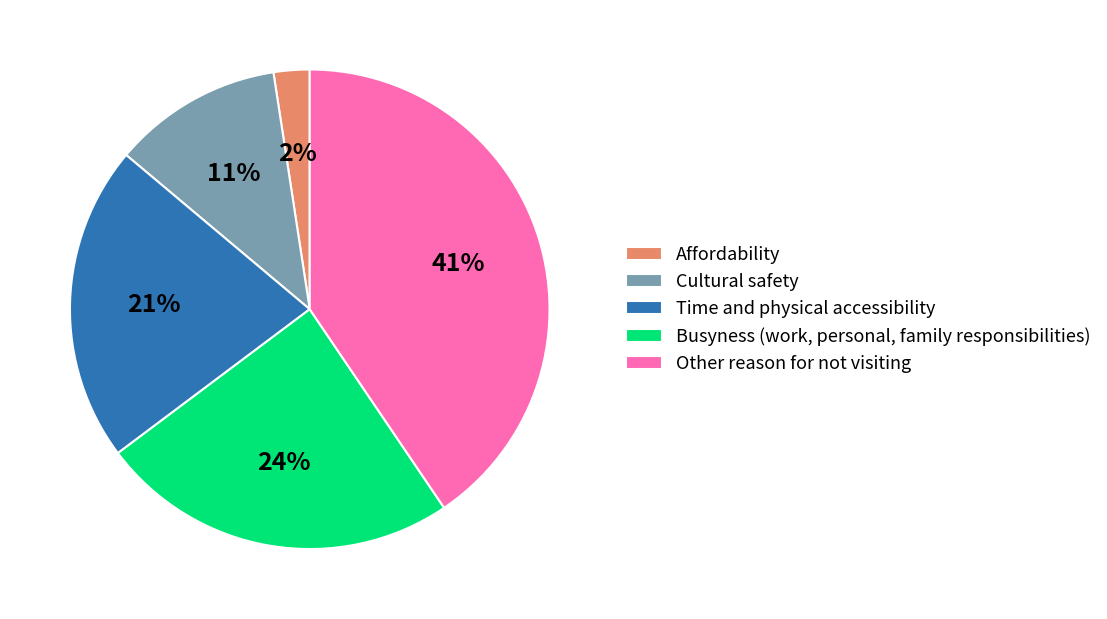

How many slices are in this pie chart?

5